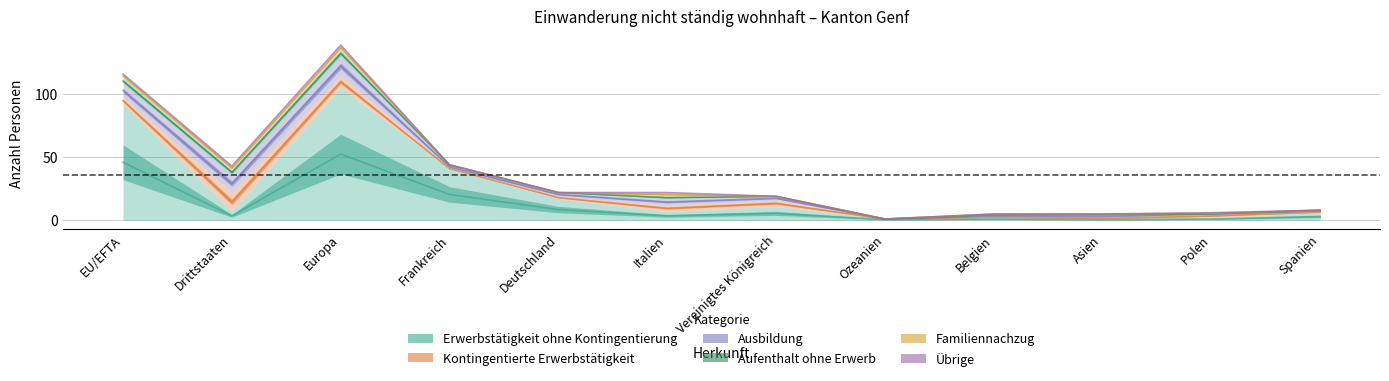

What are all the series names shown in the legend?

Erwerbstätigkeit ohne Kontingentierung, Kontingentierte Erwerbstätigkeit, Ausbildung, Aufenthalt ohne Erwerb, Familiennachzug, Übrige